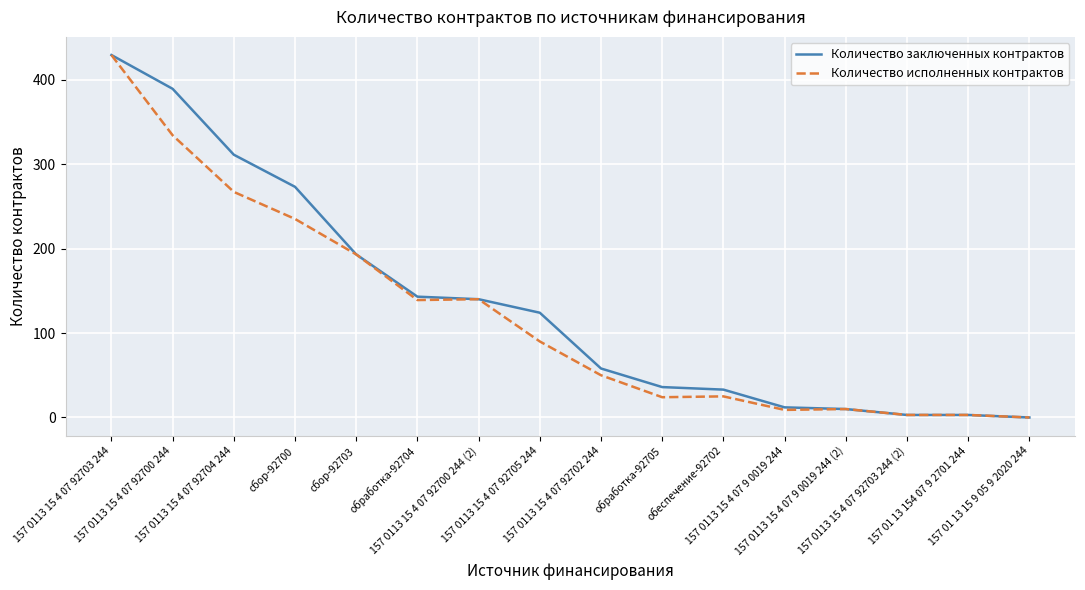

Is the value of Количество исполненных контрактов at 157 0113 15 4 07 92703 244 (2) greater than the value of Количество заключенных контрактов at 157 0113 15 4 07 9 0019 244 (2)?

No